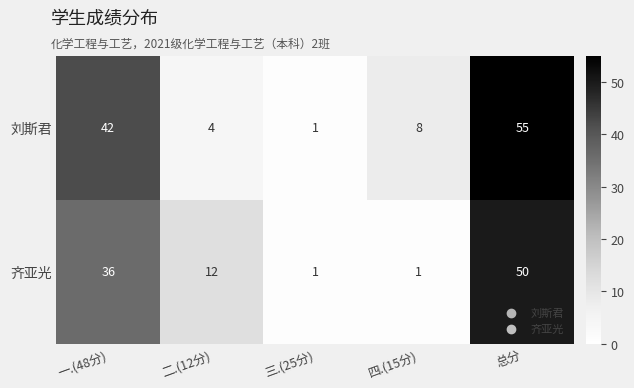

Is it true that 刘斯君 equals 1 at 三.(25分)?

True